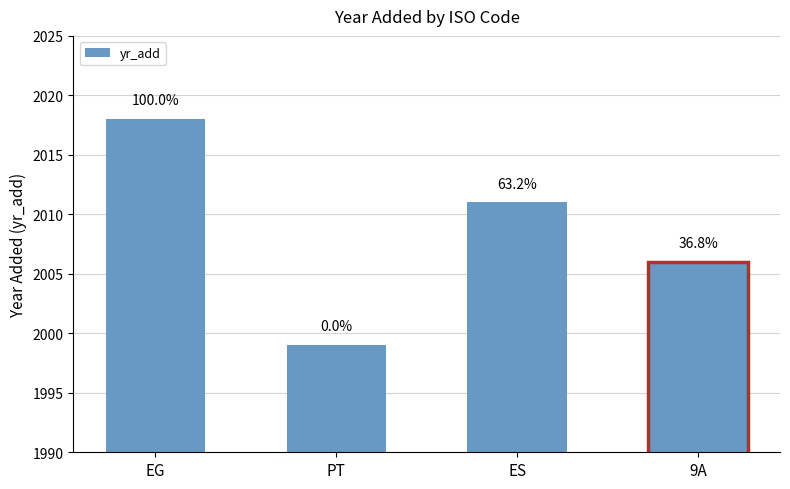

What is the sum of the values at 9A and EG?

4024